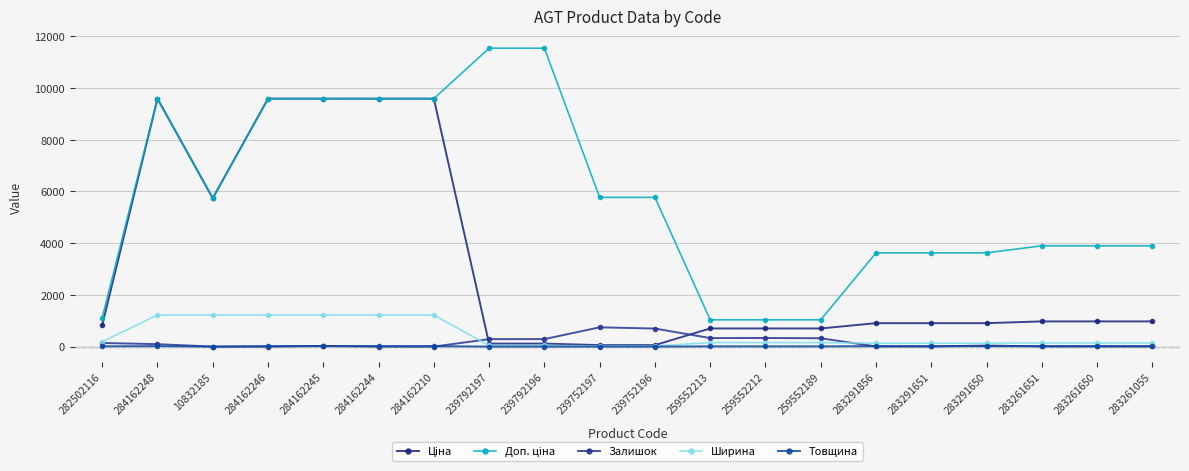

At how many categories does at least one series exceed 5892?

7